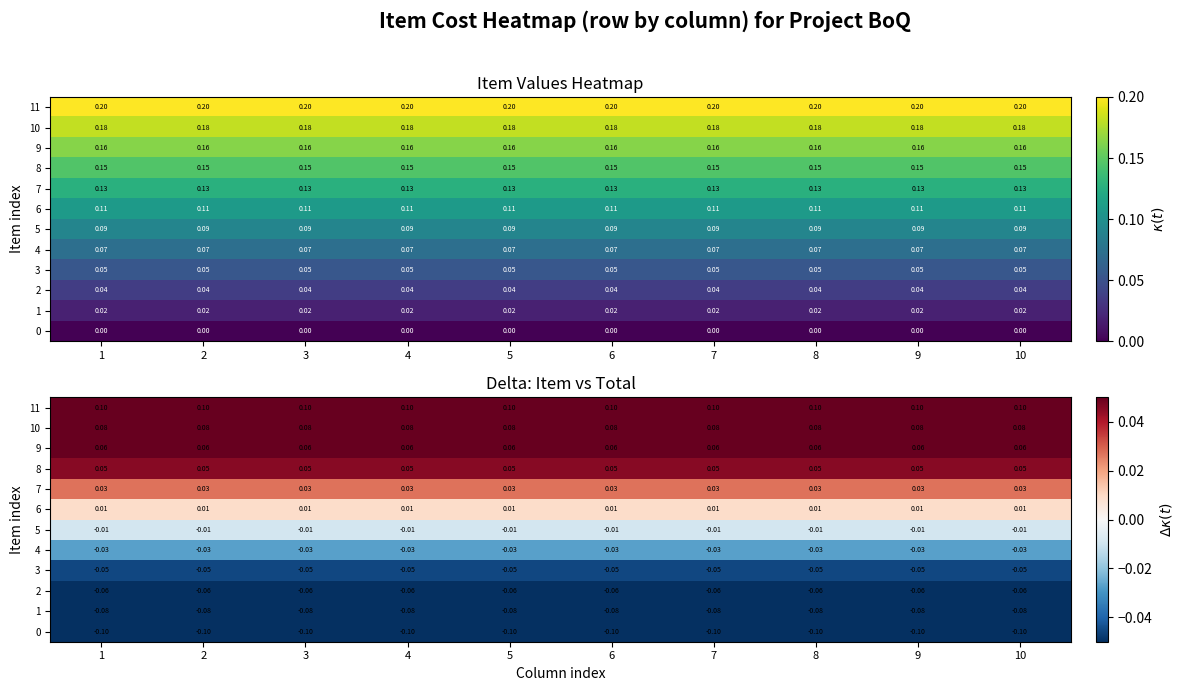

List the labels in order of 11 value, largest first.

1, 2, 3, 4, 5, 6, 7, 8, 9, 10